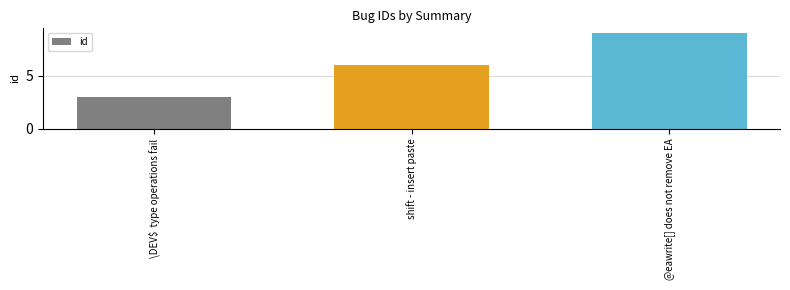

Between shift - insert paste and \DEV\$  type operations fail, which is larger?

shift - insert paste